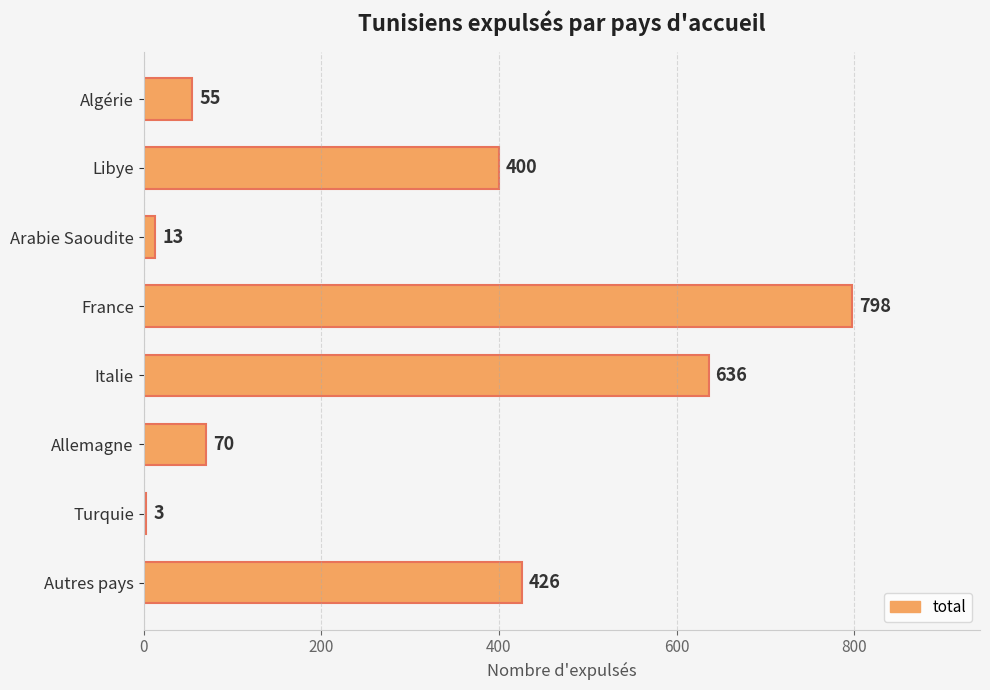

At which category does the chart reach its minimum across all series?

Turquie